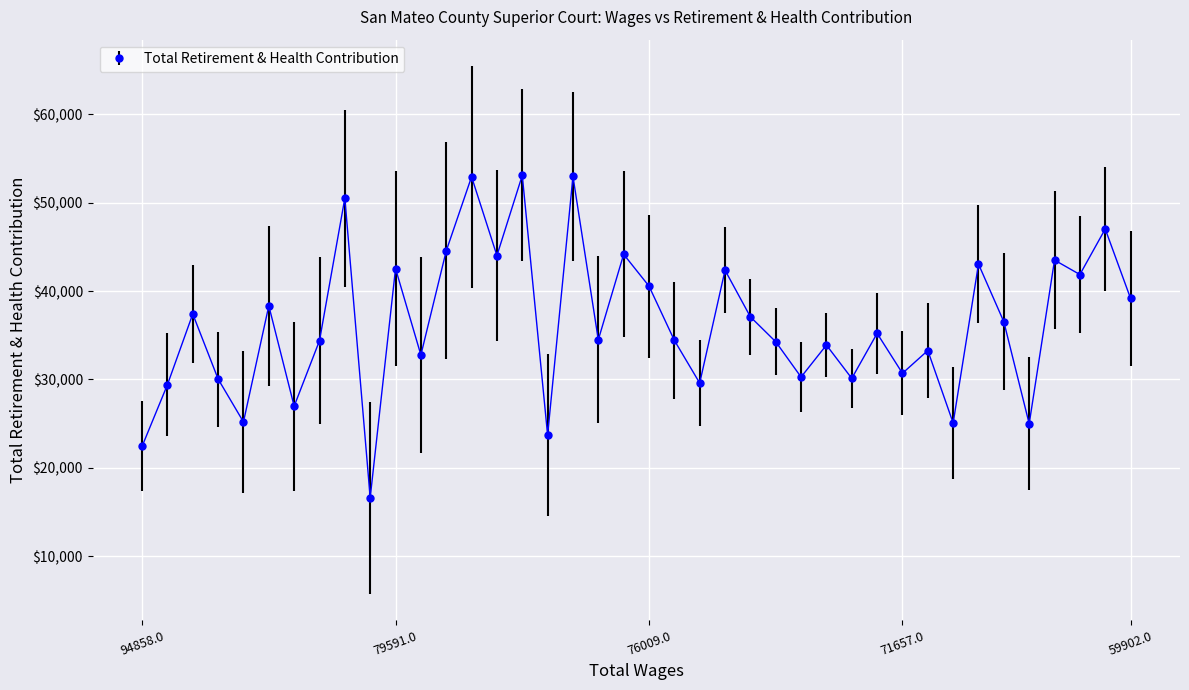

How many data points does each series have?

40